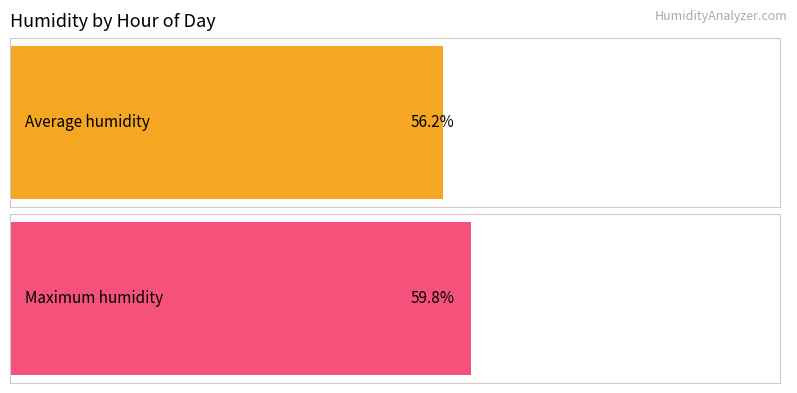

Are the bars horizontal?

Yes